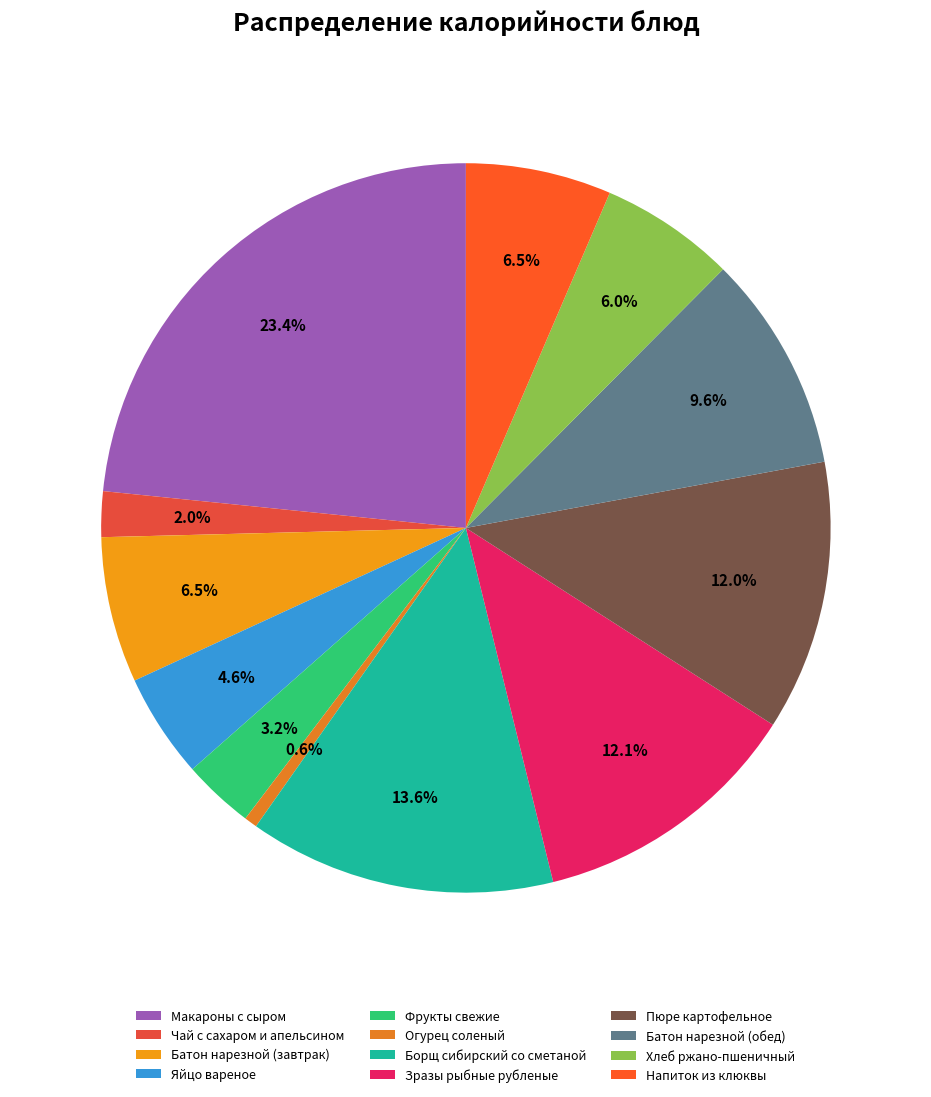

Combined, do Батон нарезной (завтрак) and Напиток из клюквы account for over 50%?

No